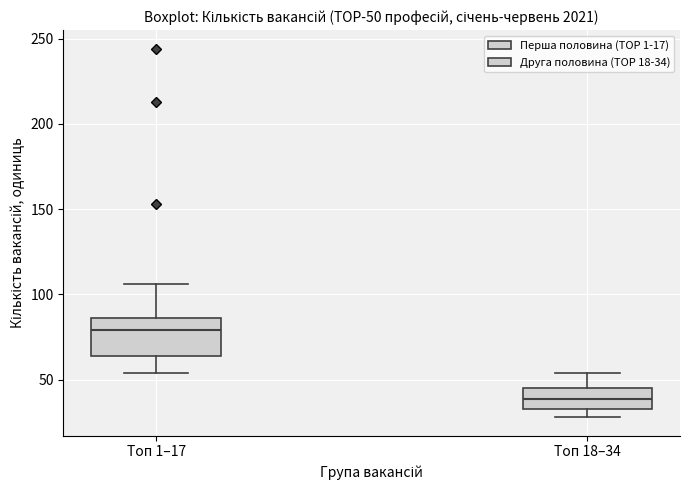

Which box is the tallest, from its lower edge to its upper edge?

Топ 1–17